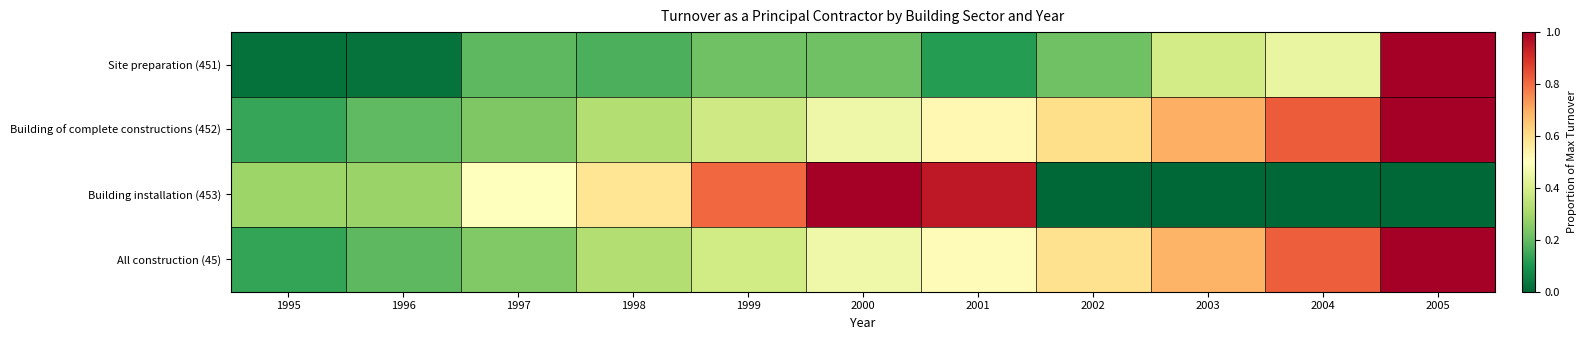

Reading right to left, what are all the values shown in this chart?

Site preparation (451): 2005=1.0	2004=0.4	2003=0.4	2002=0.2	2001=0.1	2000=0.2	1999=0.2	1998=0.2	1997=0.2	1996=0.0	1995=0.0
Building of complete constructions (452): 2005=1.0	2004=0.8	2003=0.7	2002=0.6	2001=0.5	2000=0.5	1999=0.4	1998=0.3	1997=0.2	1996=0.2	1995=0.1
Building installation (453): 2005=0.0	2004=0.0	2003=0.0	2002=0.0	2001=0.9	2000=1.0	1999=0.8	1998=0.6	1997=0.5	1996=0.3	1995=0.3
All construction (45): 2005=1.0	2004=0.8	2003=0.7	2002=0.6	2001=0.5	2000=0.5	1999=0.4	1998=0.3	1997=0.2	1996=0.2	1995=0.1